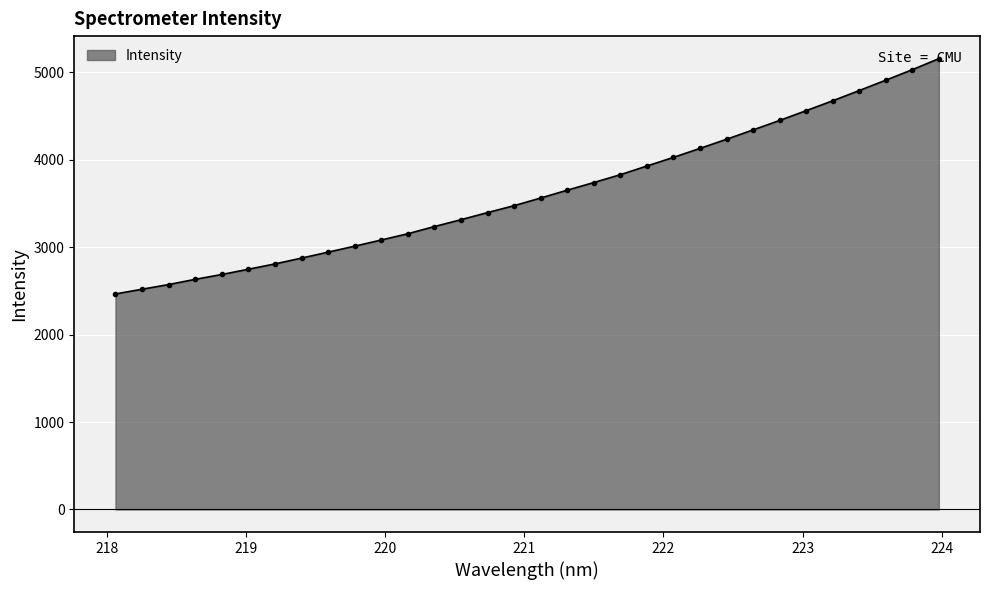

What is the sum of all values?

115900.5